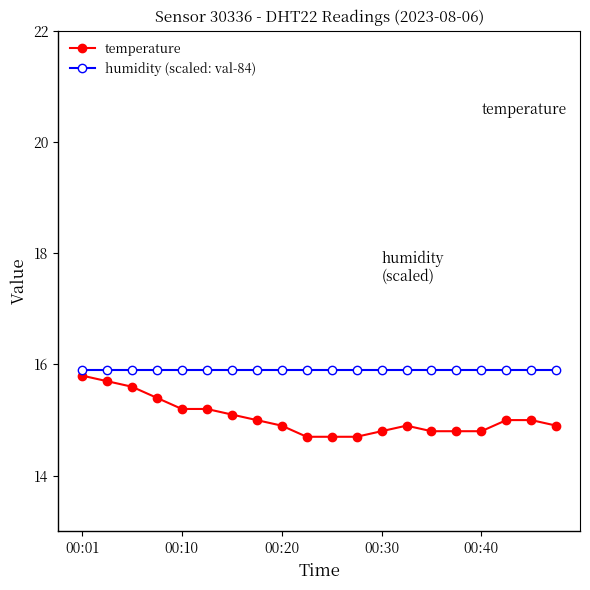

What is the greatest value displayed?

15.9